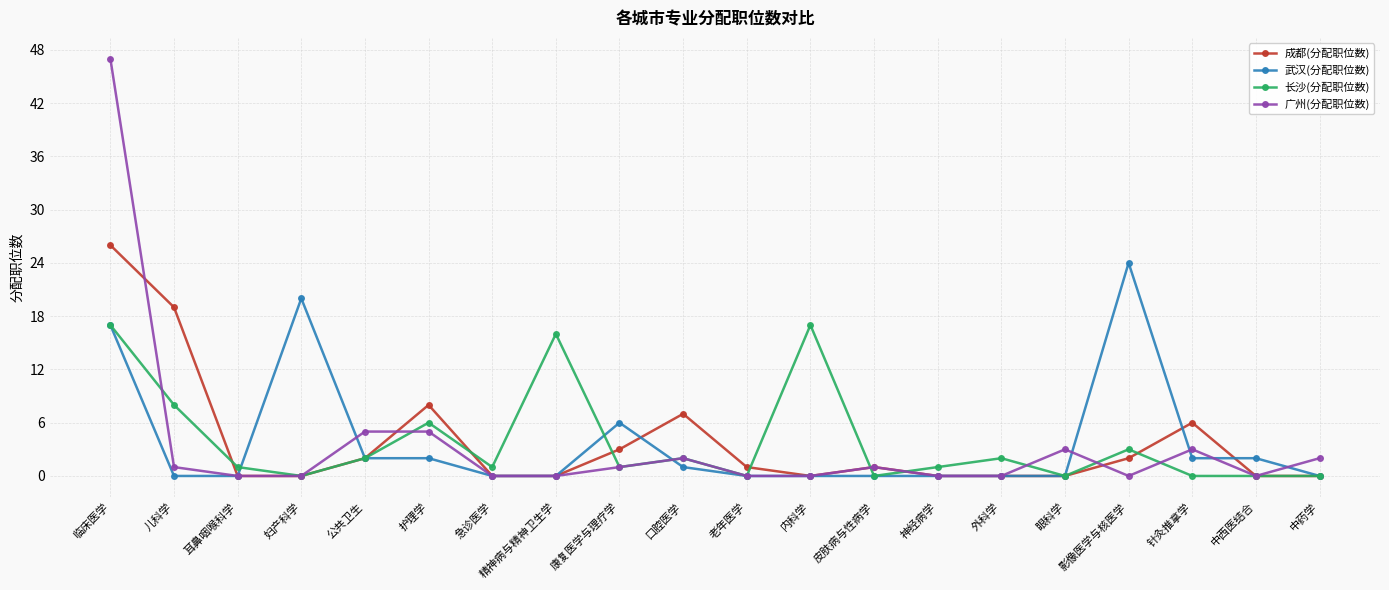

What is the highest value of the 武汉(分配职位数) series?

24